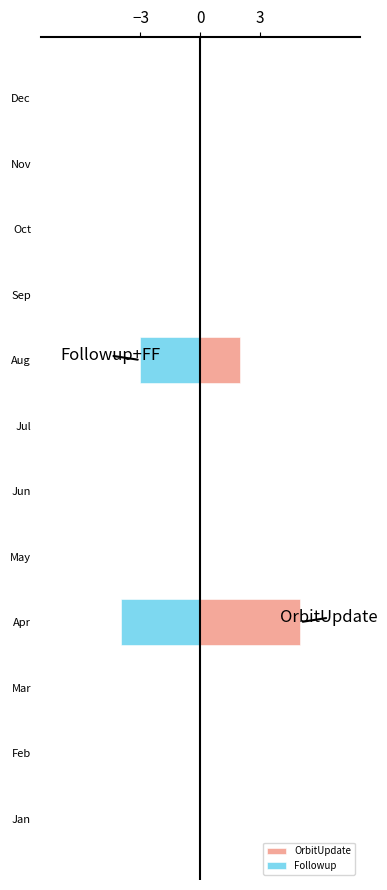

The value of Followup at Sep is 0. True or false?

True